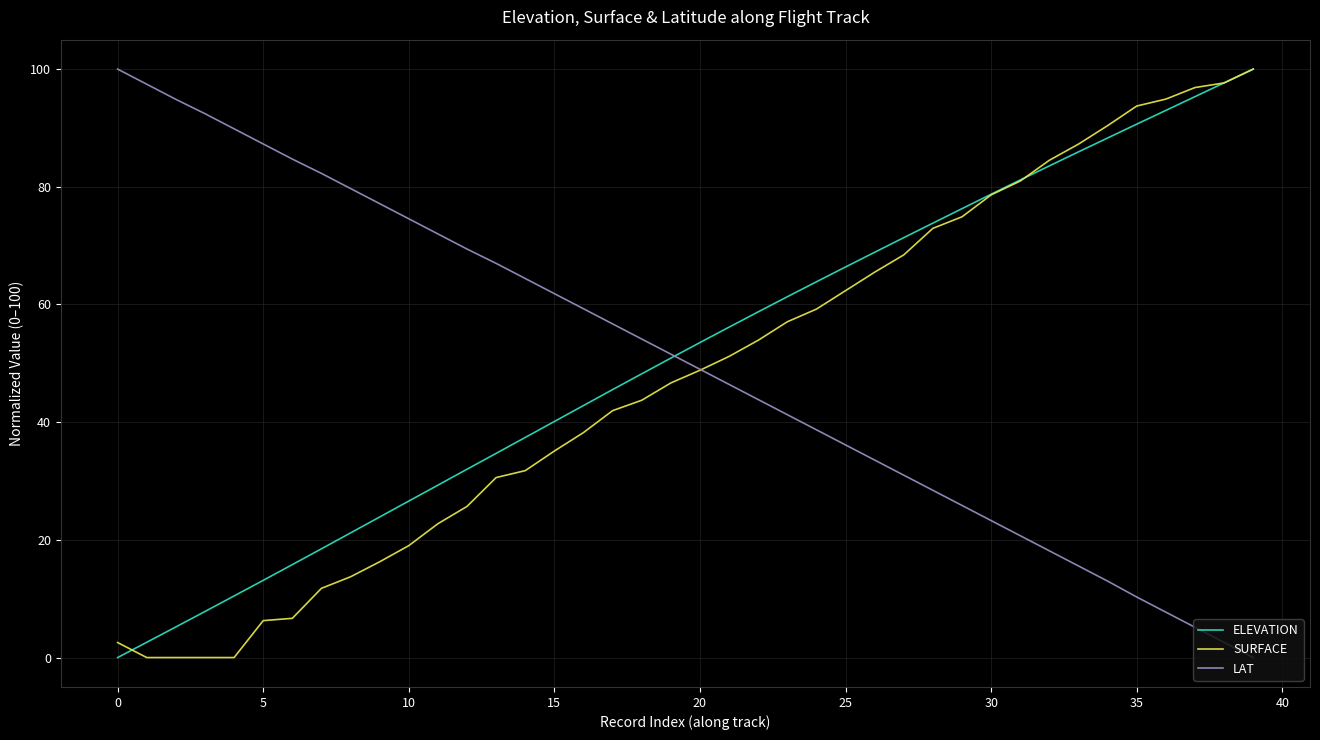

What is the maximum value for ELEVATION?

100.0